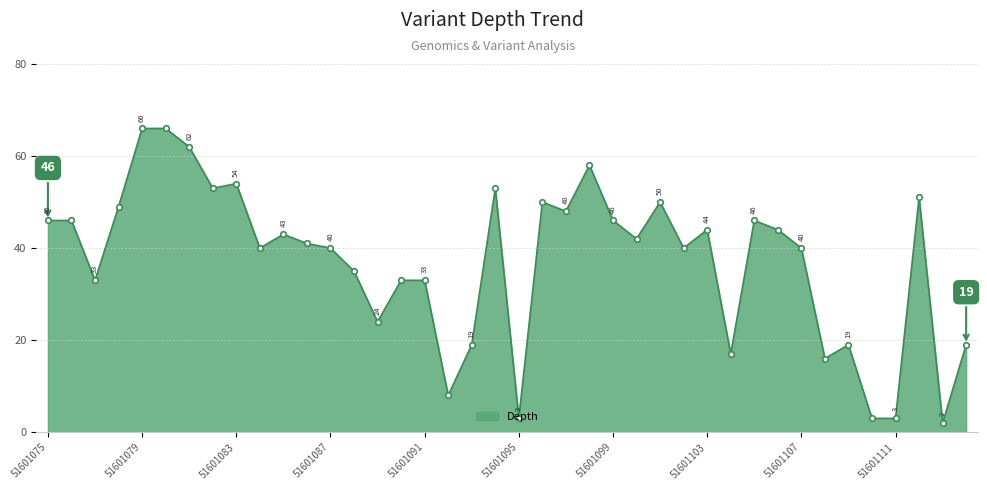

Reading right to left, extract all data points from this chart.

19	2	51	3	3	19	16	40	44	46	17	44	40	50	42	46	58	48	50	3	53	19	8	33	33	24	35	40	41	43	40	54	53	62	66	66	49	33	46	46